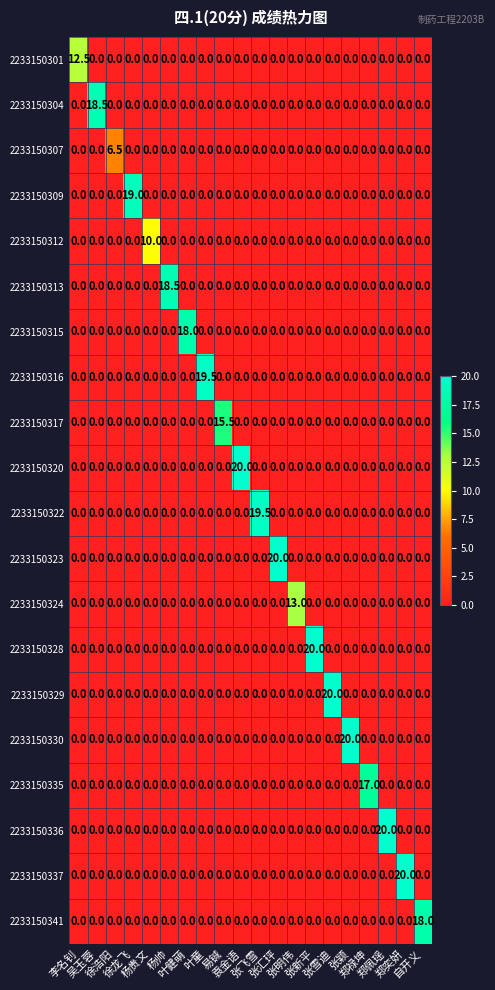

What is the average value of the 2233150337 series?

1.0